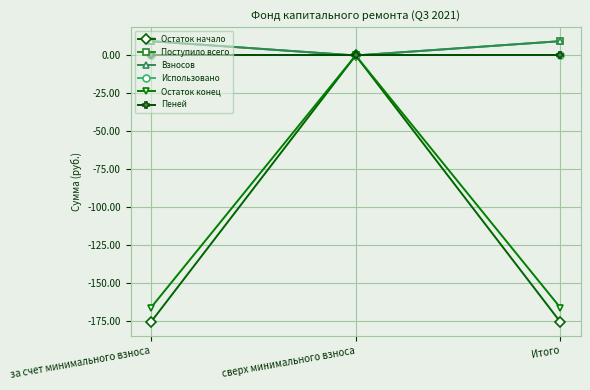

What are all the series names shown in the legend?

Остаток начало, Поступило всего, Взносов, Использовано, Остаток конец, Пеней